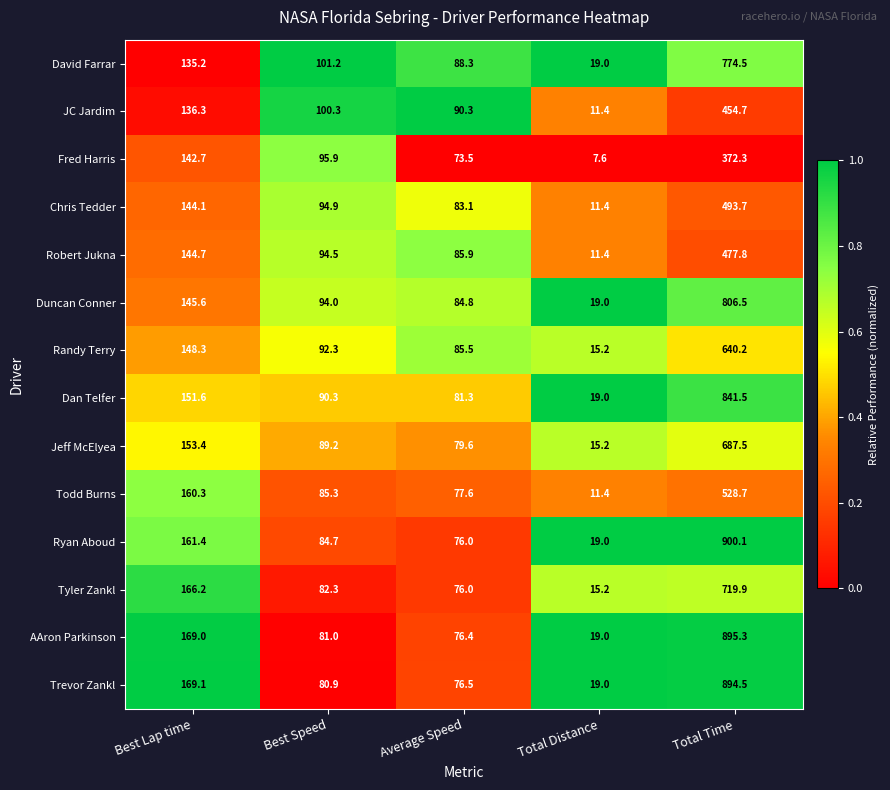

Between Best Speed and Average Speed, which series saw the biggest shift?

Fred Harris